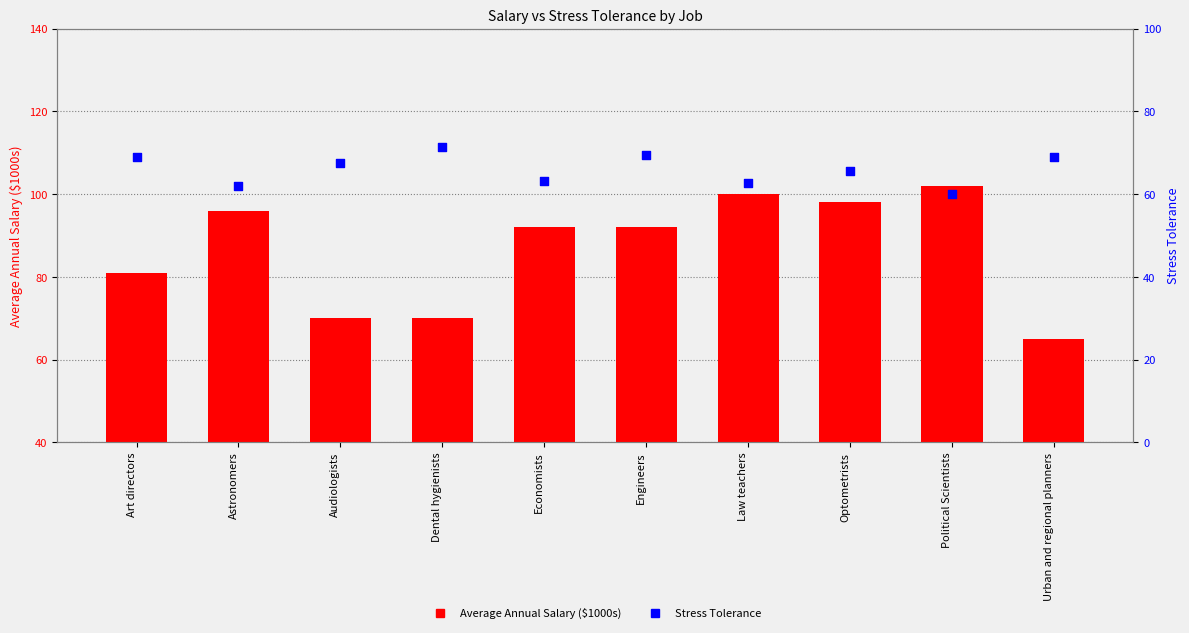

At which category is the sum across all series the highest?

Optometrists